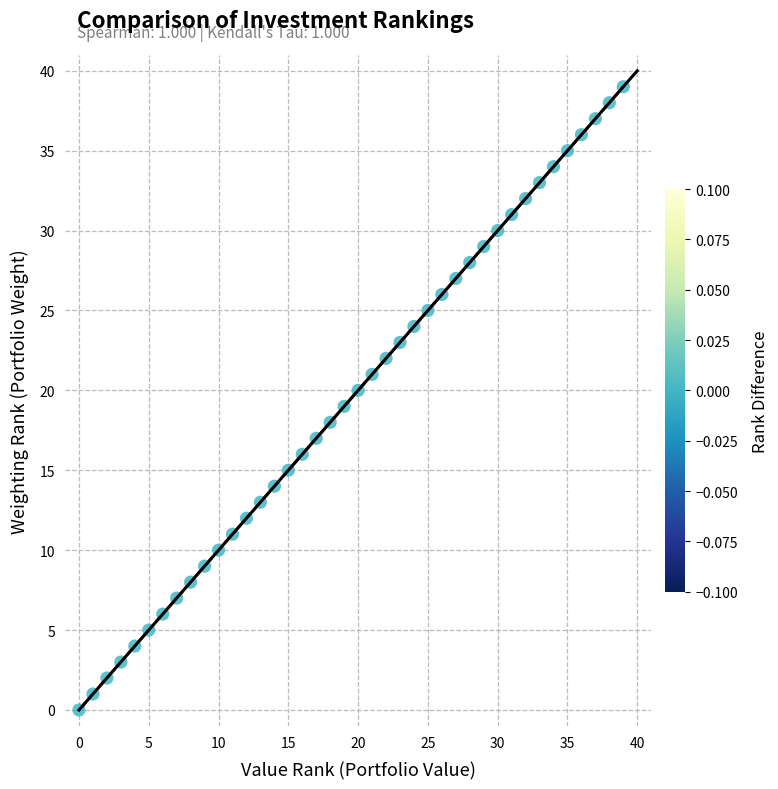

How many points are shown in the scatter plot?

40